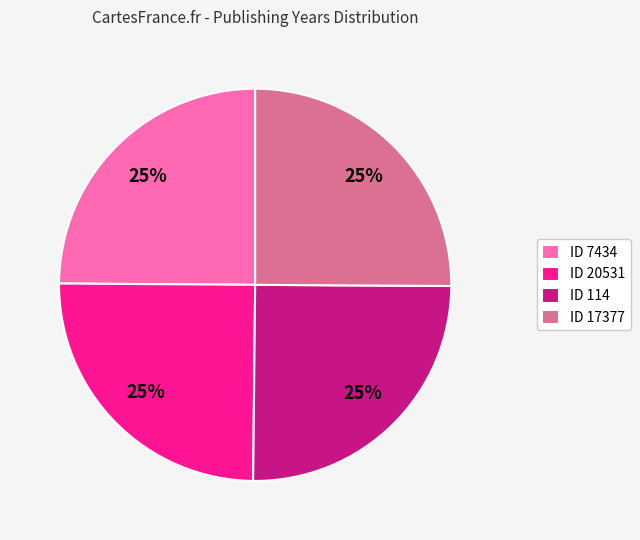

How many segments does this pie chart have?

4